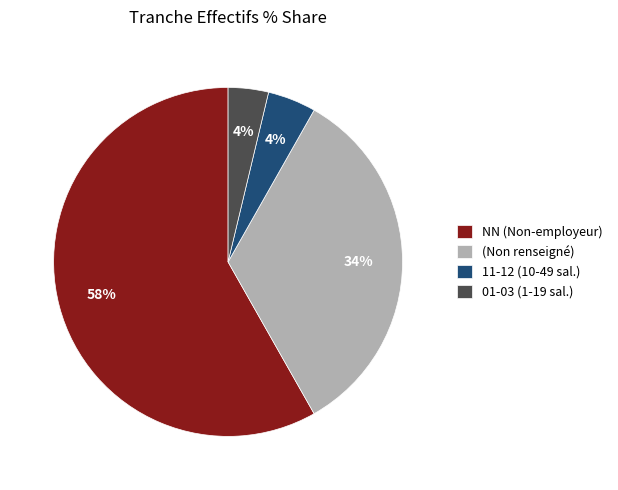

To the nearest percent, what percentage of the pie is 01-03 (1-19 sal.)?

4%